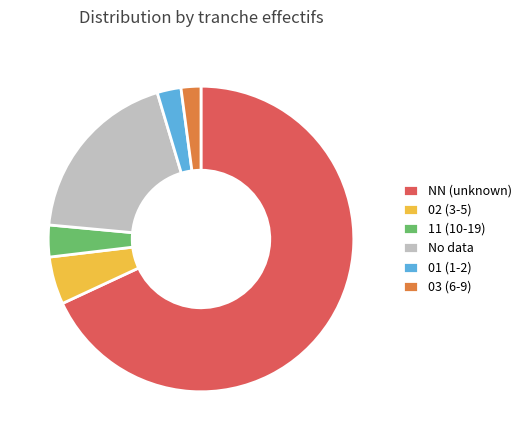

Which slice represents more than half of the pie?

NN (unknown)